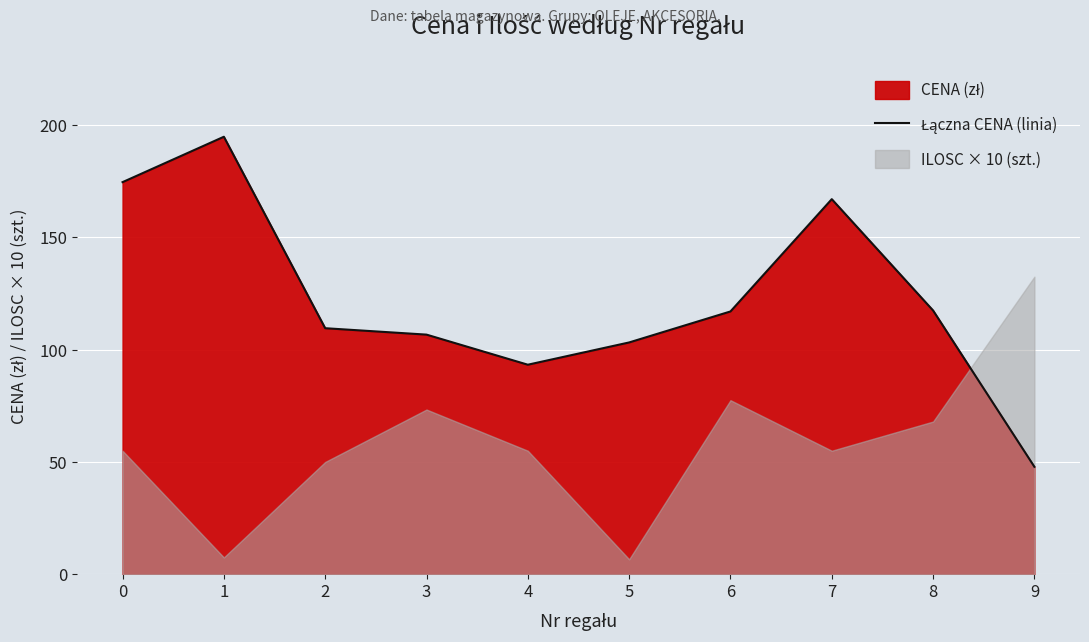

Between 5 and 1, which is larger?

1